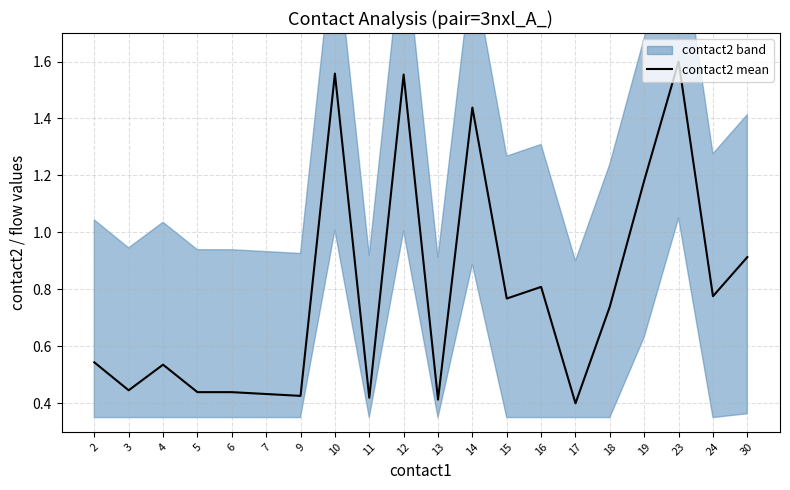

What is the sum of the values at 6 and 10?

2.0